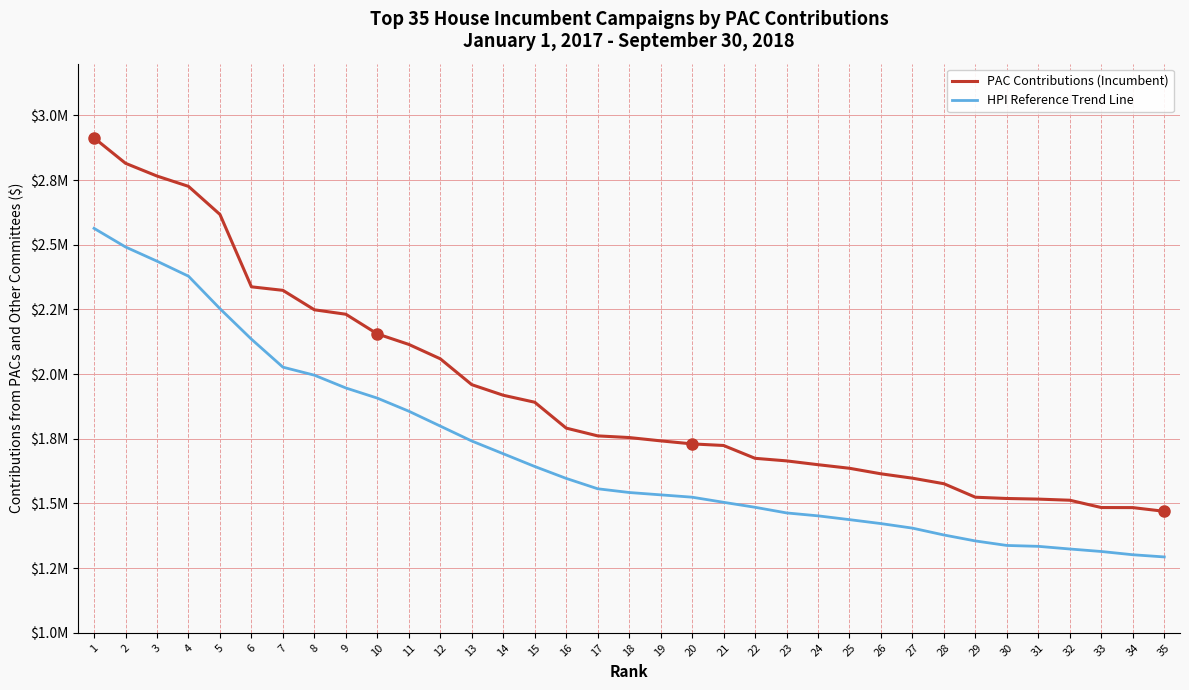

Does the chart have visible grid lines?

Yes